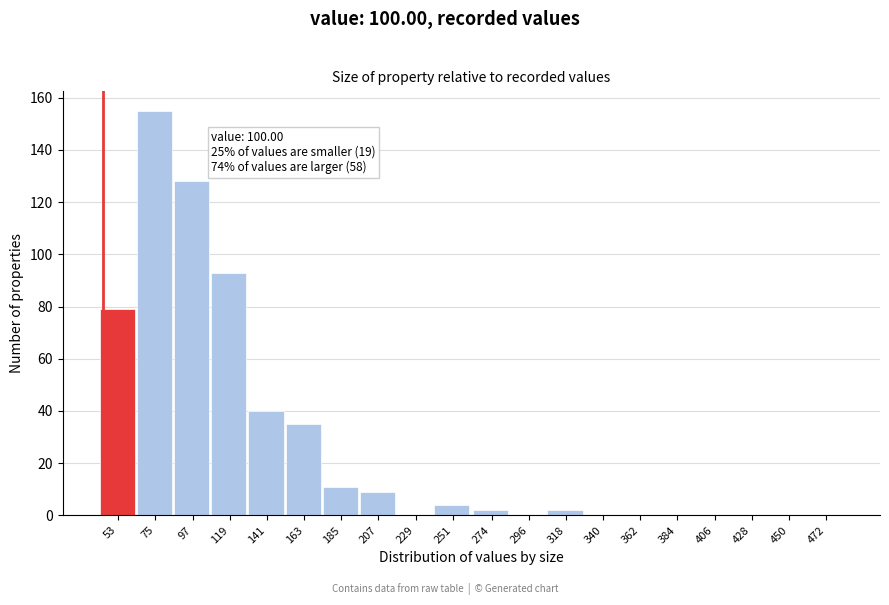

Reading left to right, transcribe all the data shown in this chart.

53=79	75=155	97=128	119=93	141=40	163=35	185=11	207=9	229=0	251=4	274=2	296=0	318=2	340=0	362=0	384=0	406=0	428=0	450=0	472=0